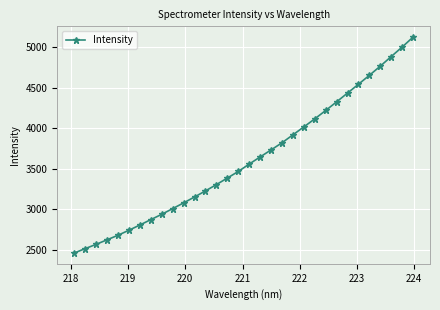

Does the chart display data point markers on the line(s)?

Yes